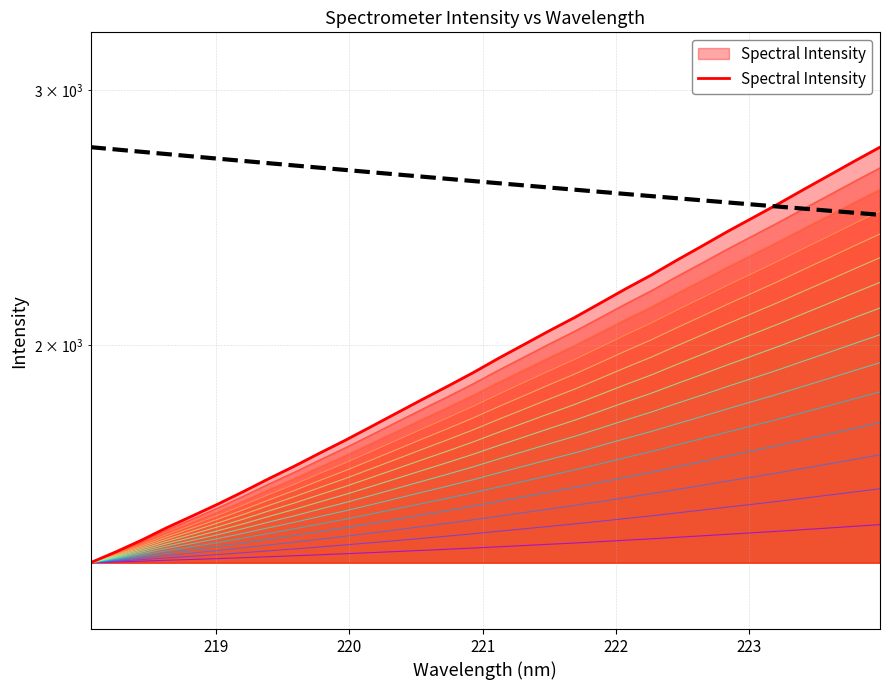

What is the smallest value displayed?

1416.4